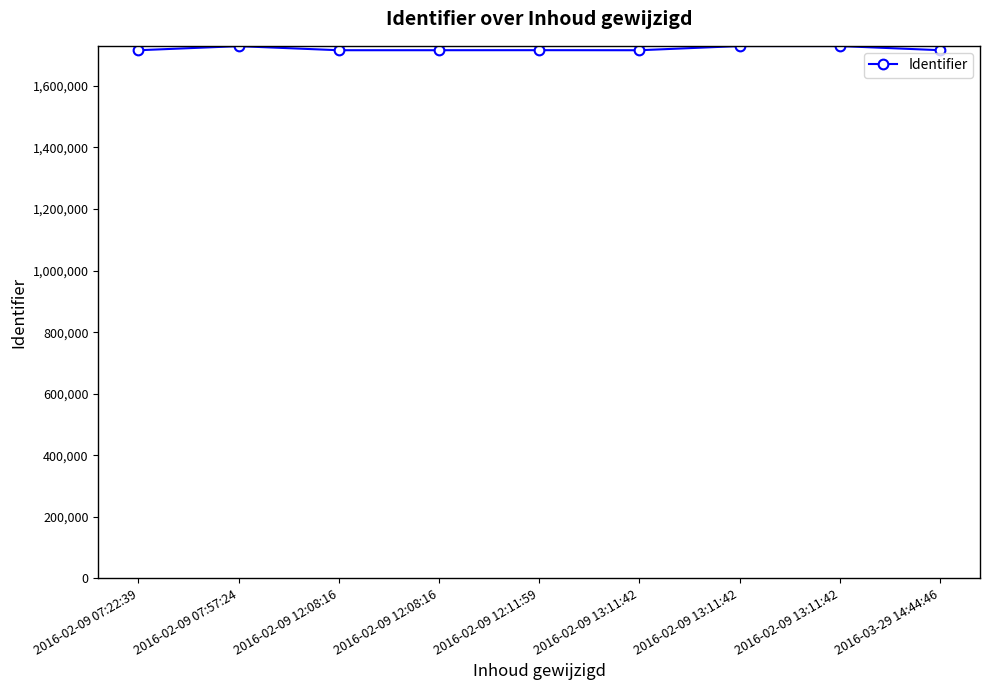

Where is the first local minimum?

2016-02-09 12:08:16